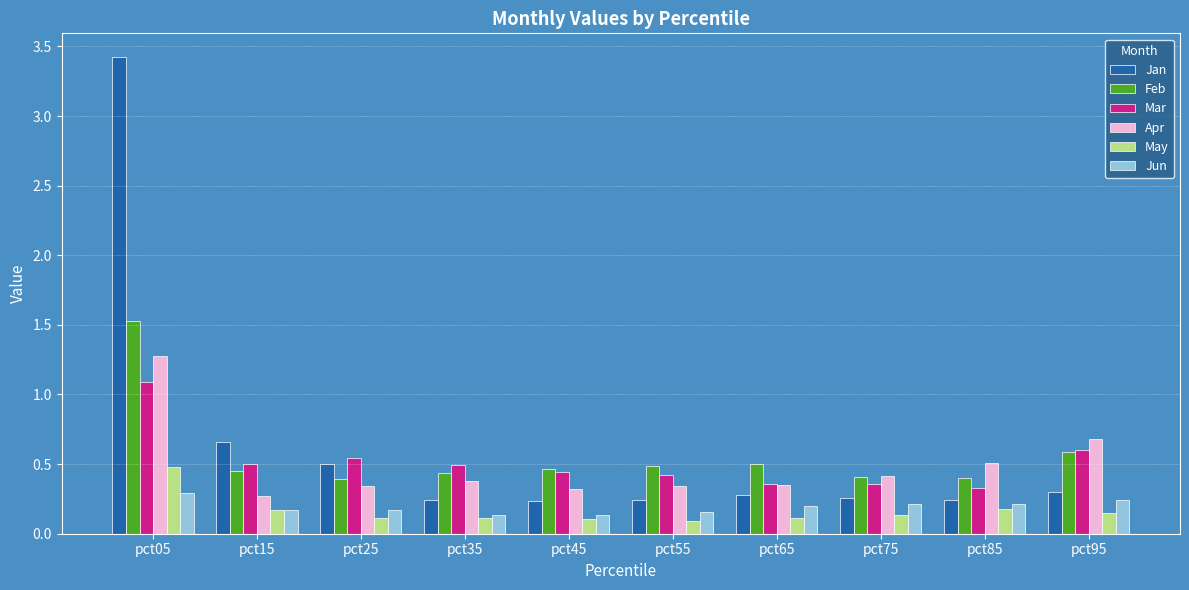

The value of Feb at pct95 is 0.2. True or false?

False